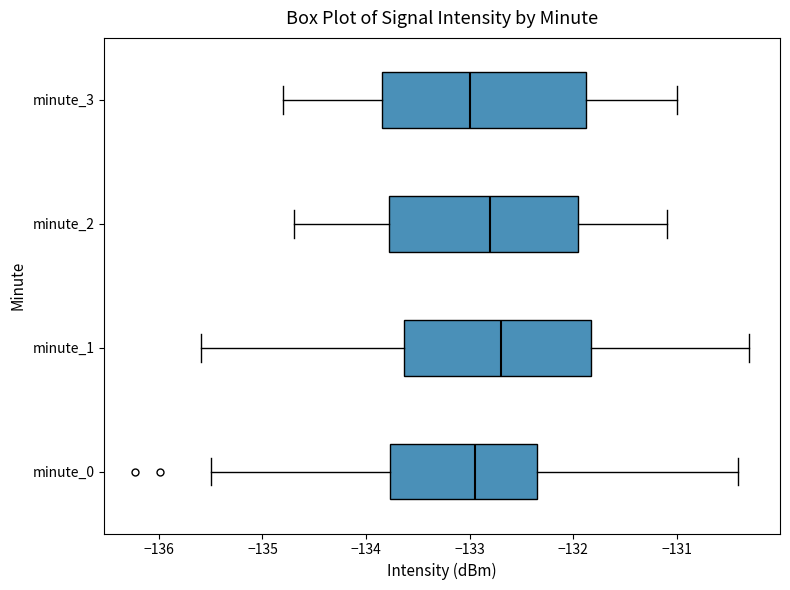

Which box has the furthest to the right median line?

minute_1